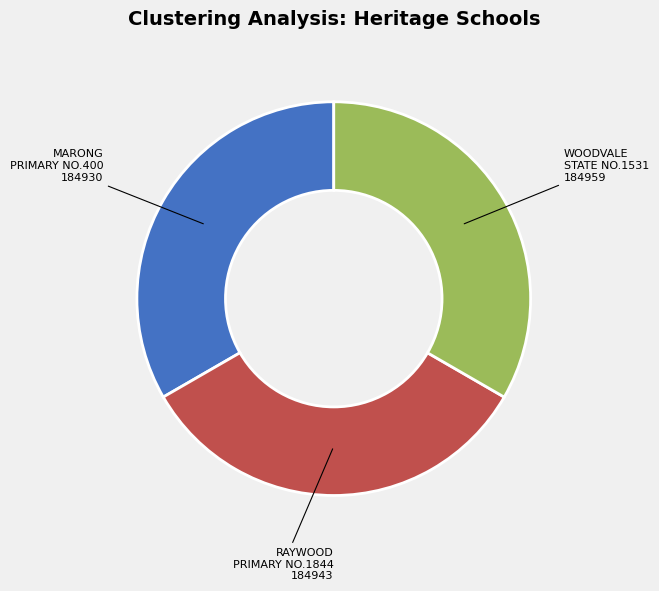

Does any single category account for the majority?

No